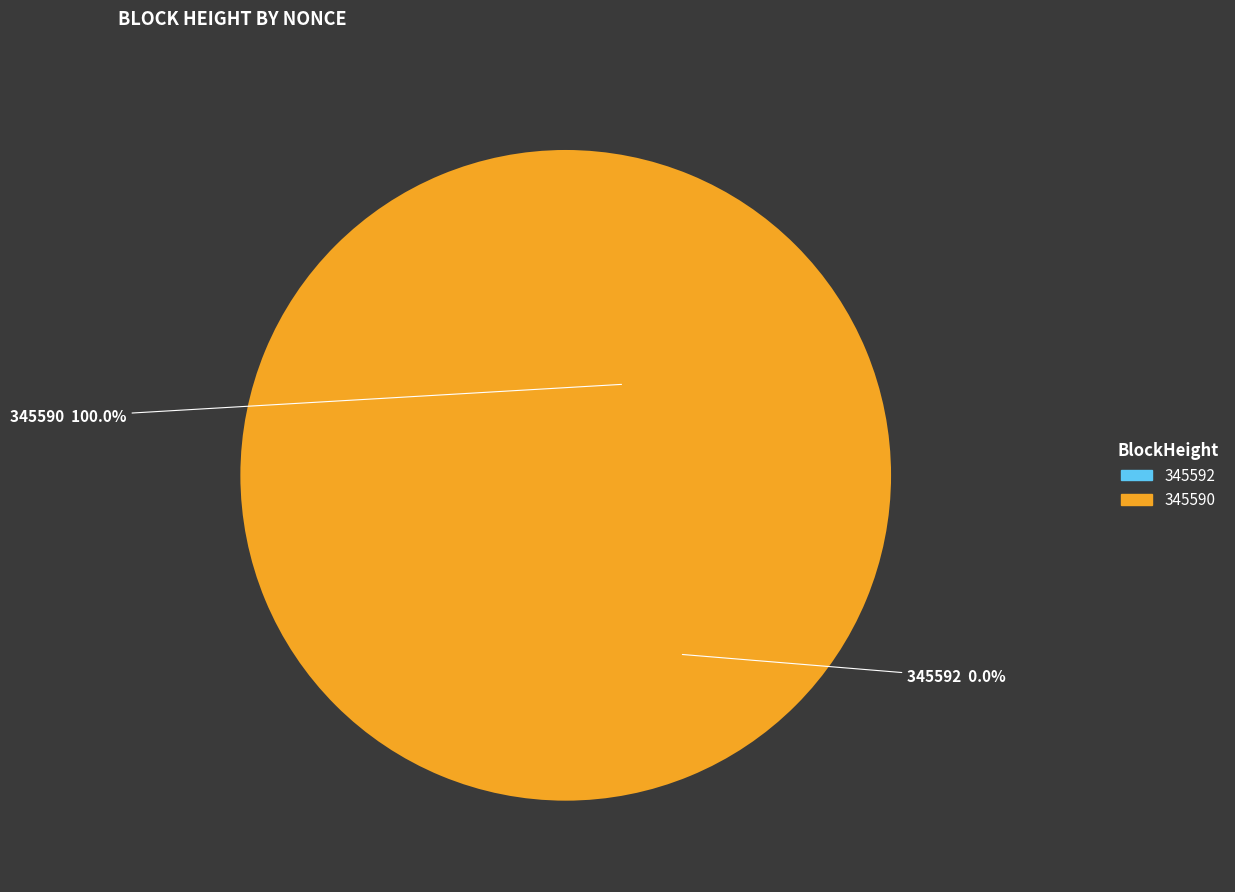

Which slice is the smallest?

345592